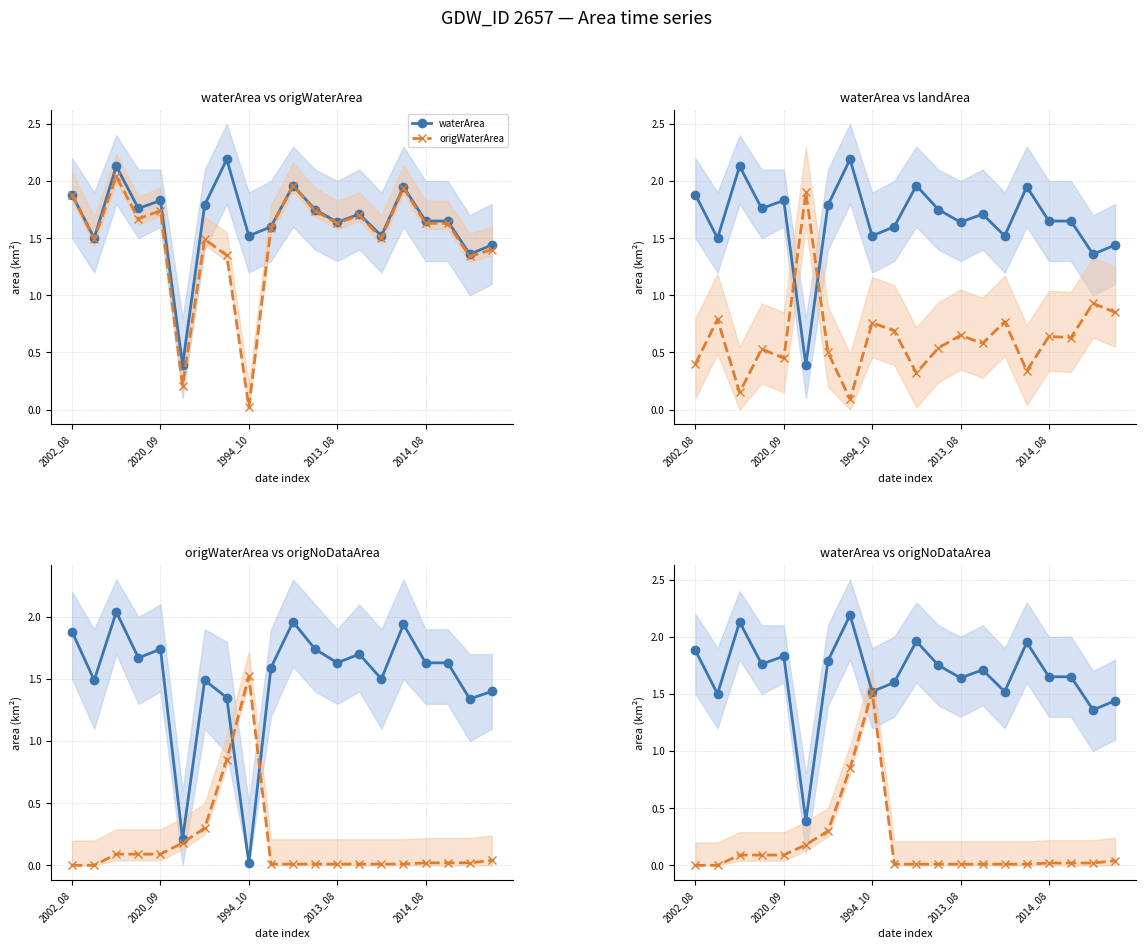

Is this an area chart (filled region under the line)?

No